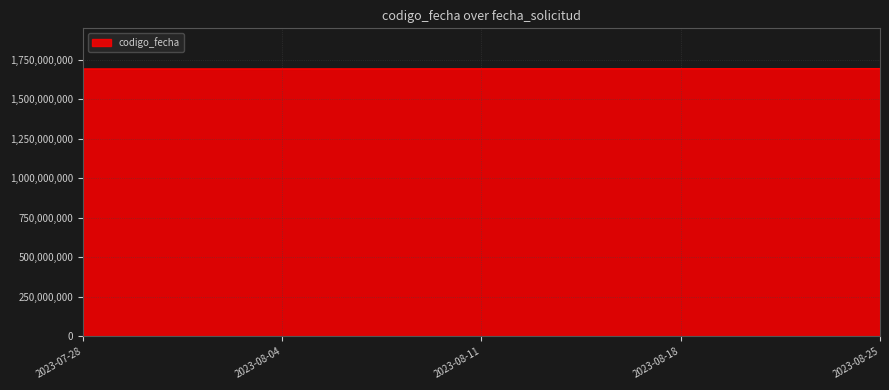

What is the greatest value displayed?

1693291730